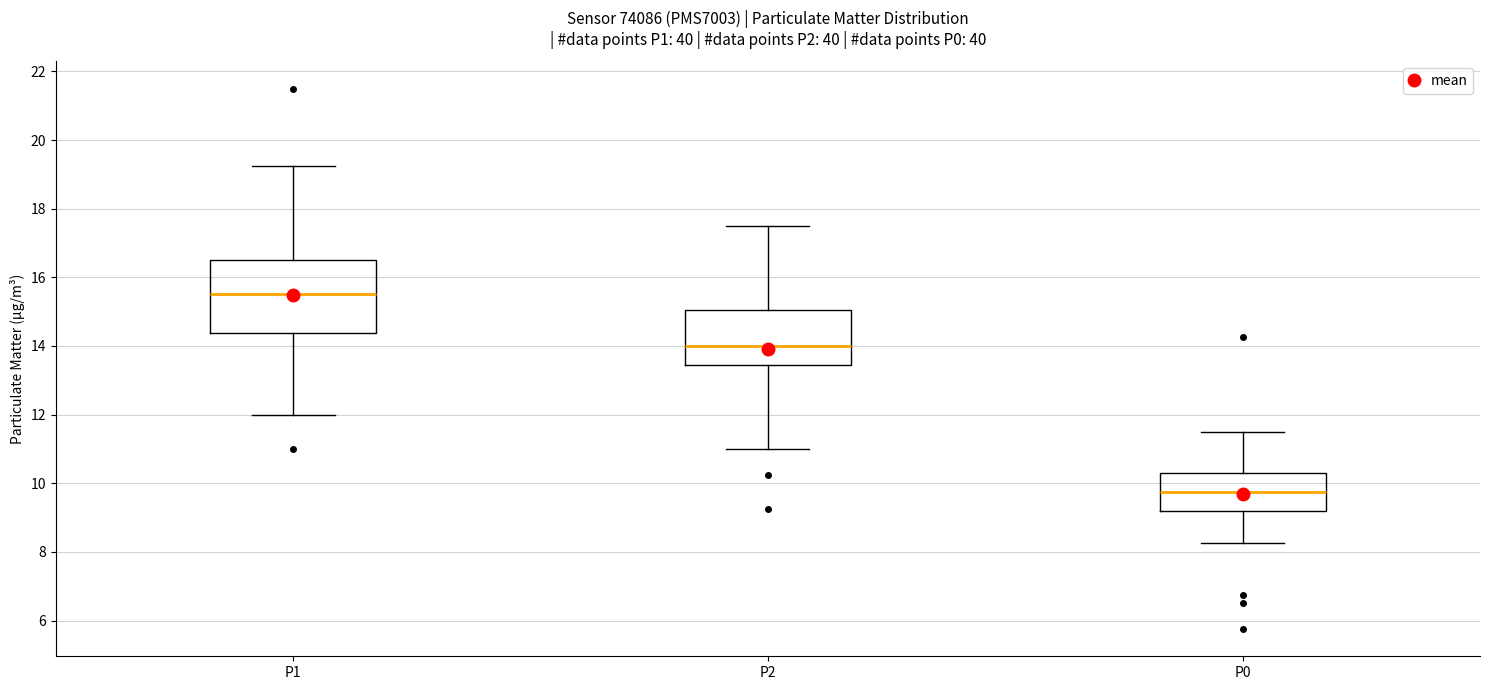

Which box's median line is the lowest?

P0